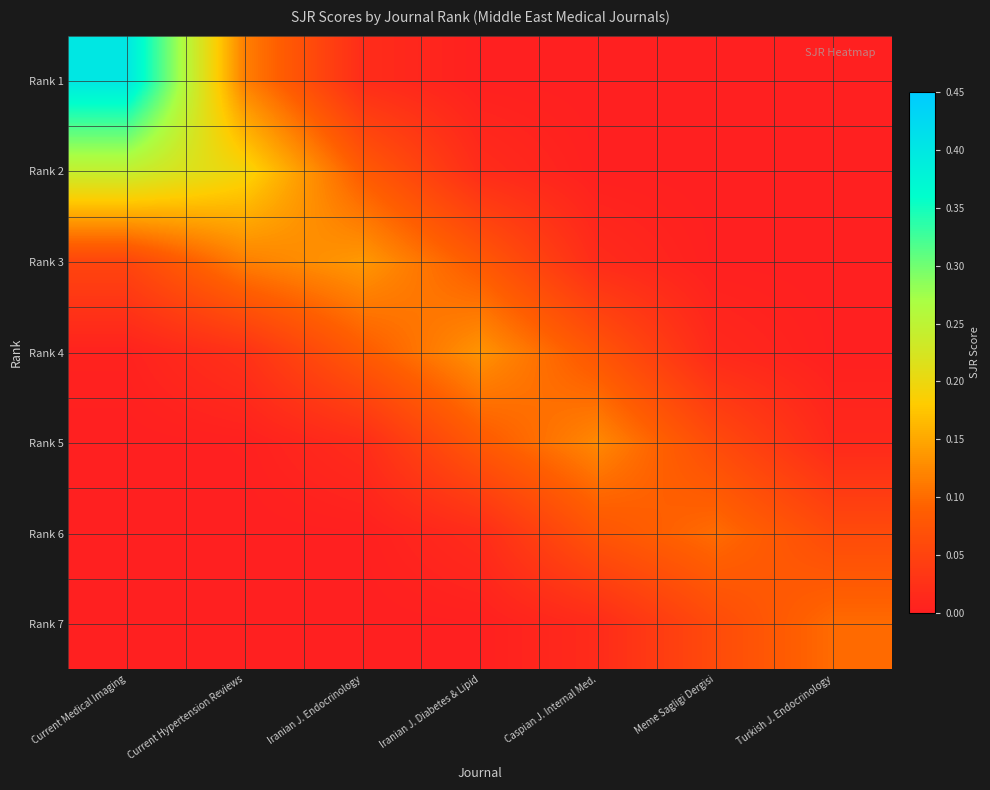

Which series has the largest total across all categories?

Rank 2